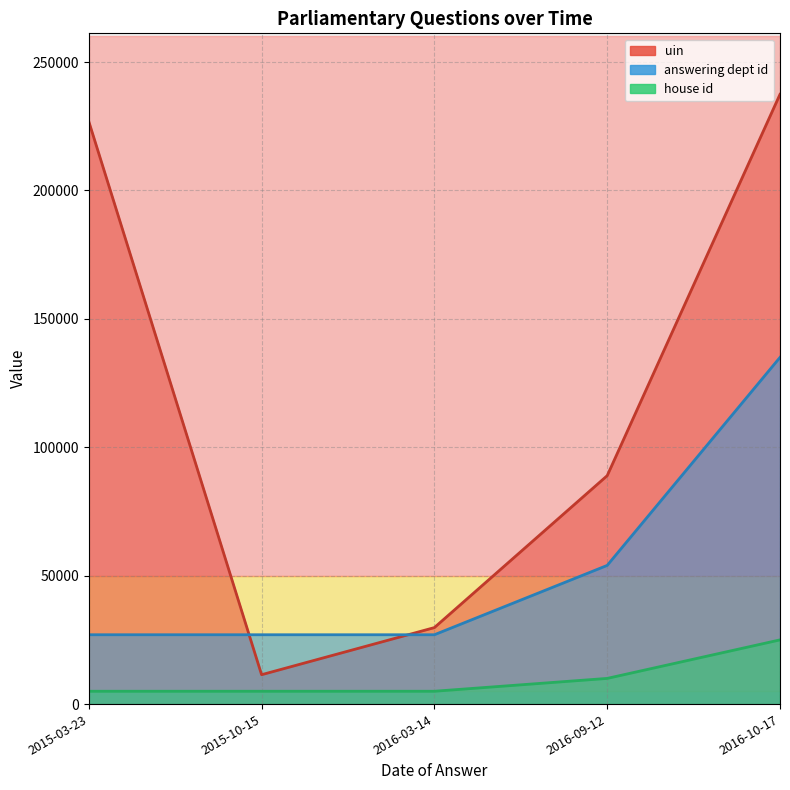

What is the minimum value for answering dept id?

27000